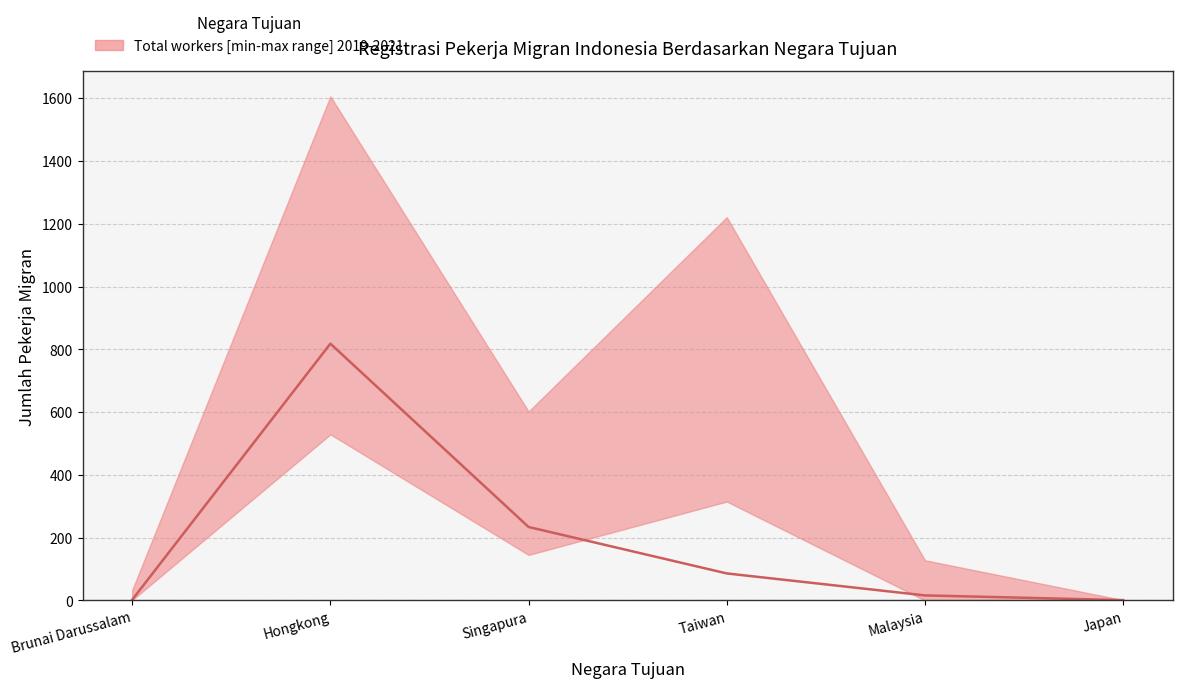

What is the maximum value shown in the chart?

818